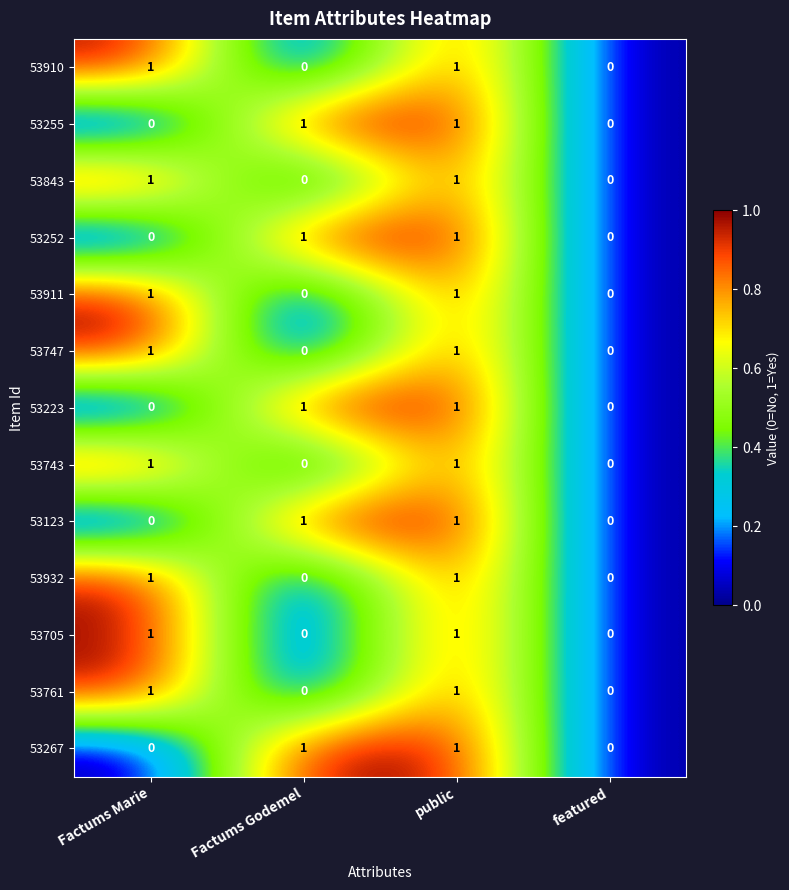

How many 53911 values are between 0 and 1?

4